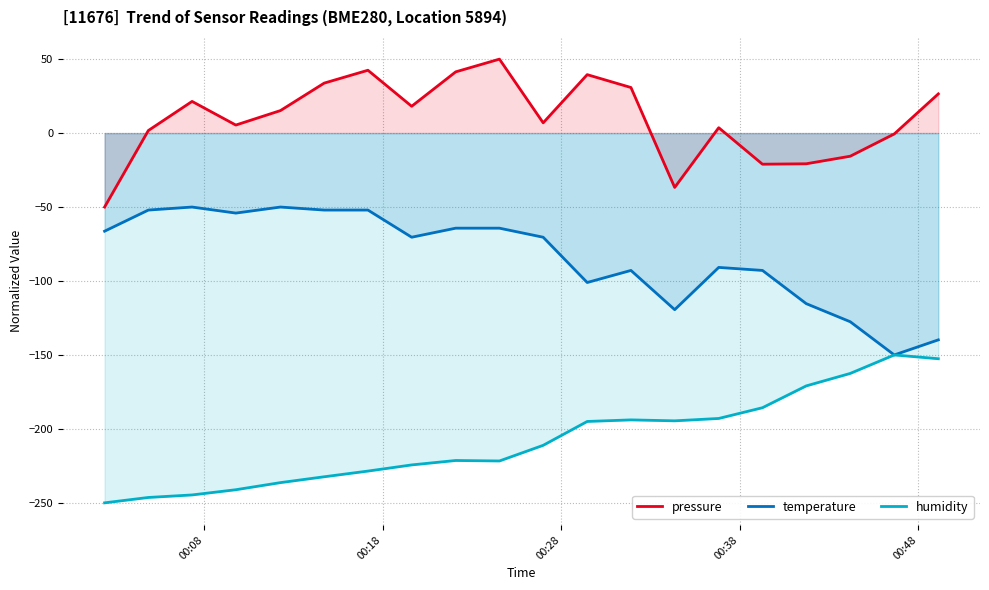

List the series in order of their overall mean, highest first.

pressure, temperature, humidity